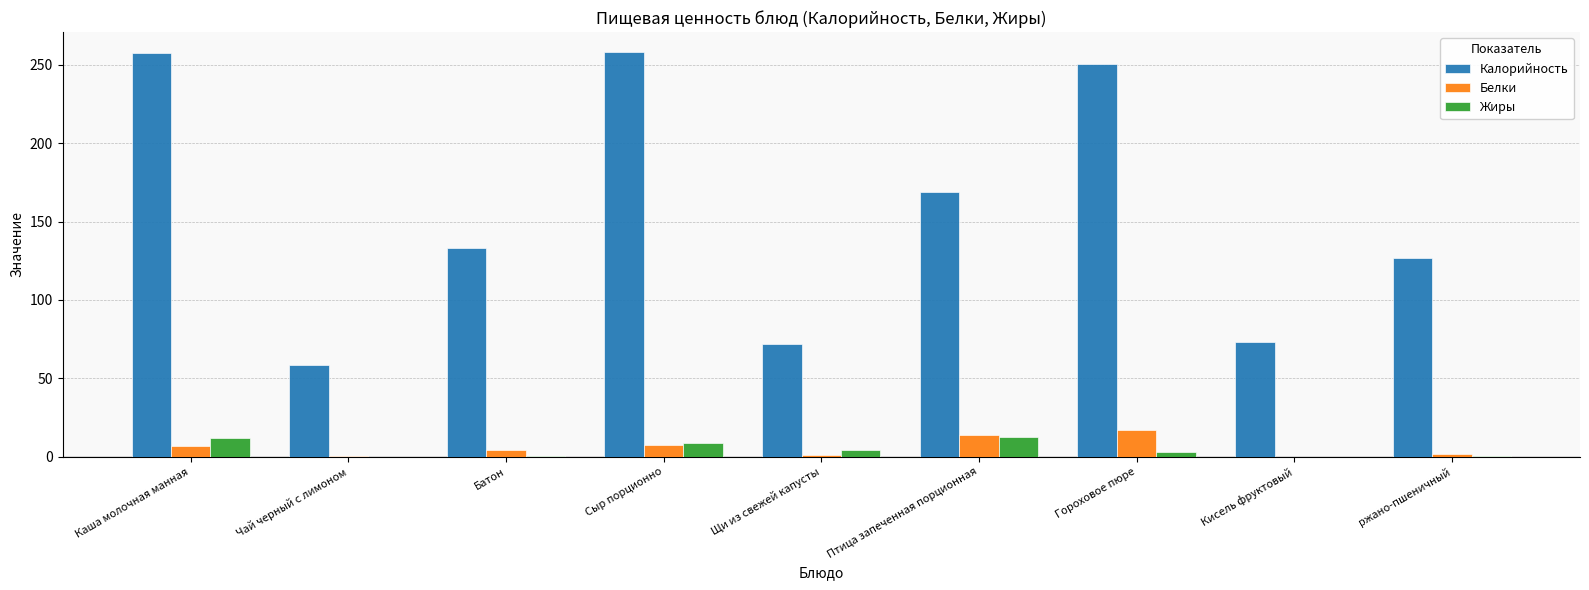

Which series has the largest total across all categories?

Калорийность